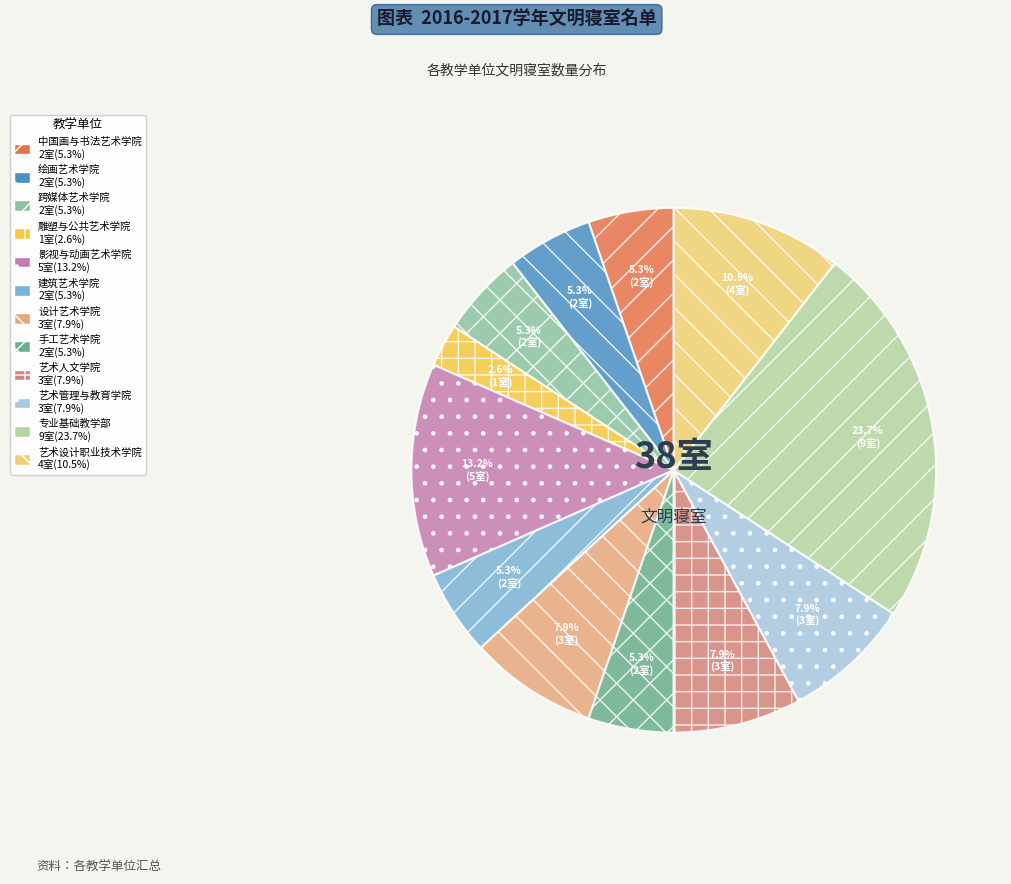

Is there a majority slice in this chart?

No